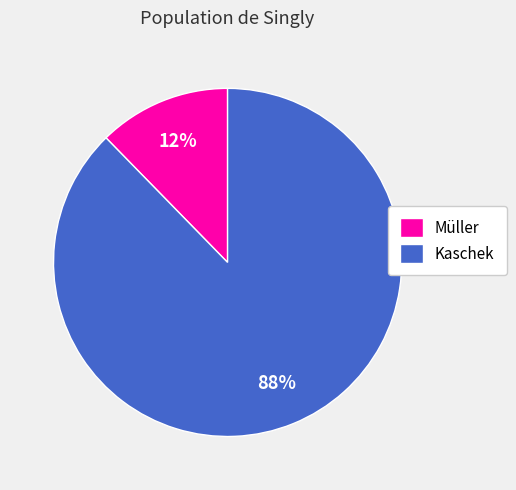

Count the number of slices in the pie.

2